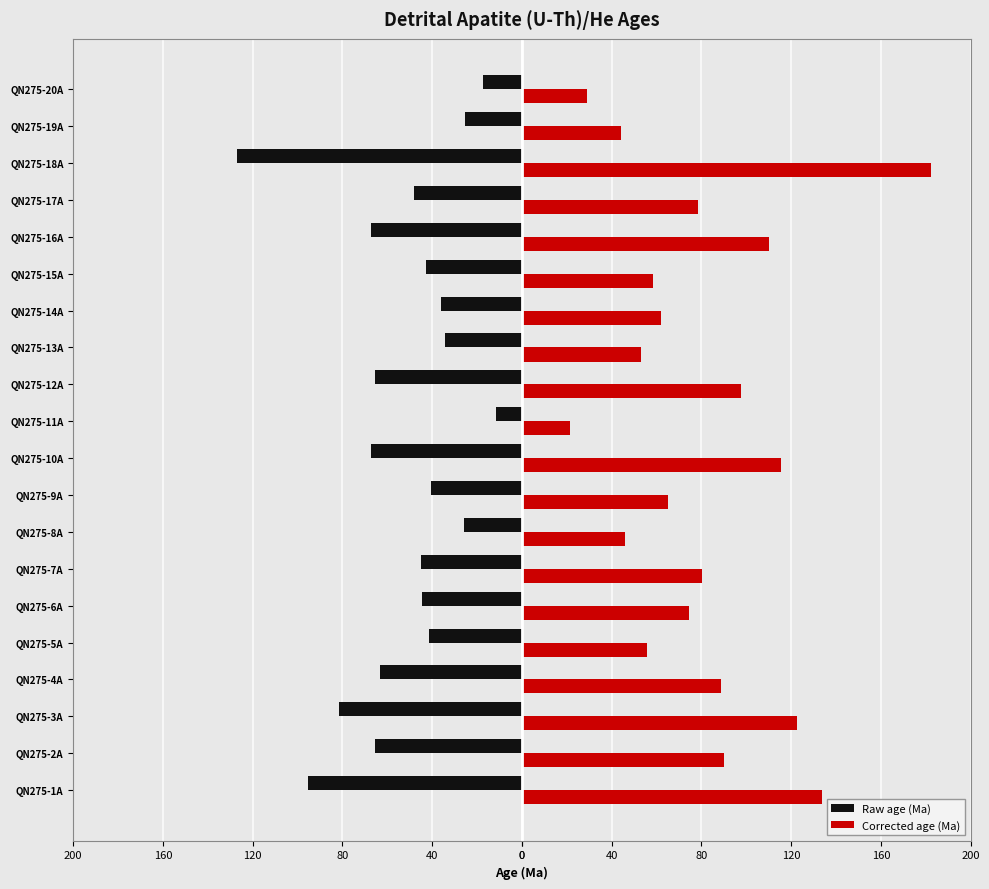

What is the difference between the maximum and minimum values in the Corrected age (Ma) series?

161.0